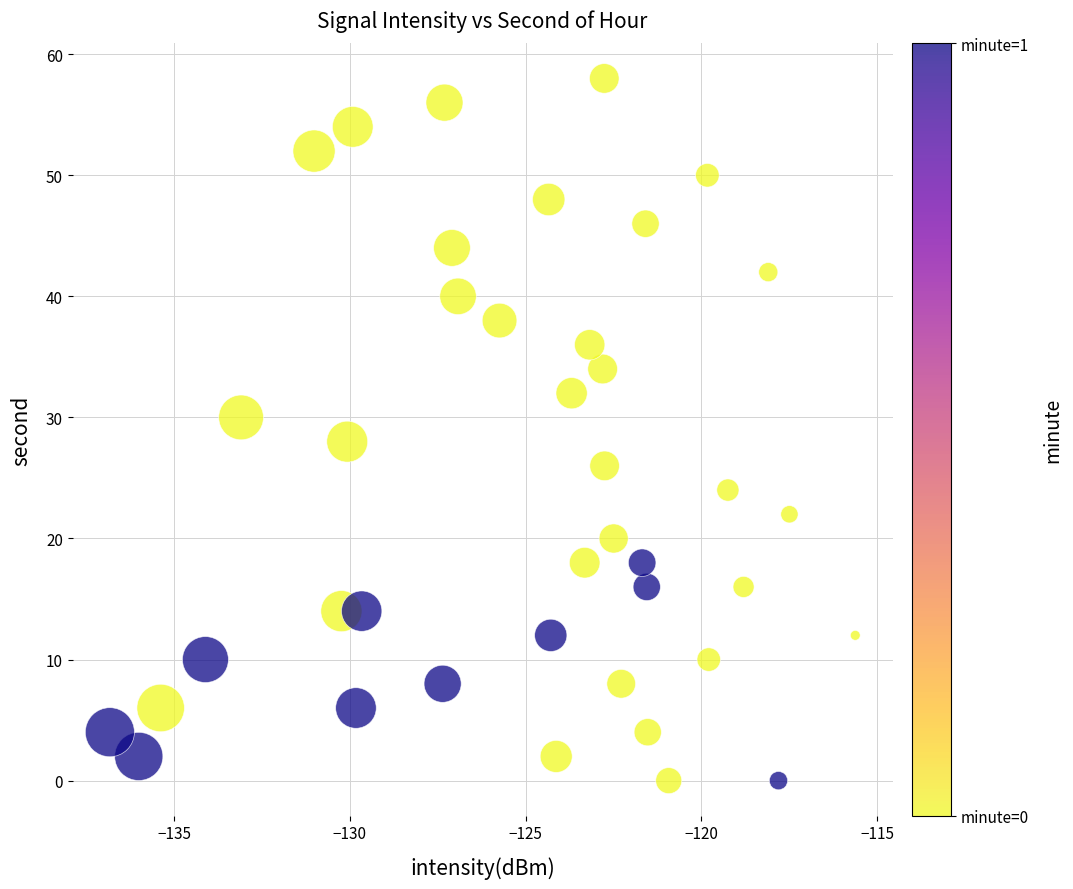

What is the range of Y values (max minus min)?

58